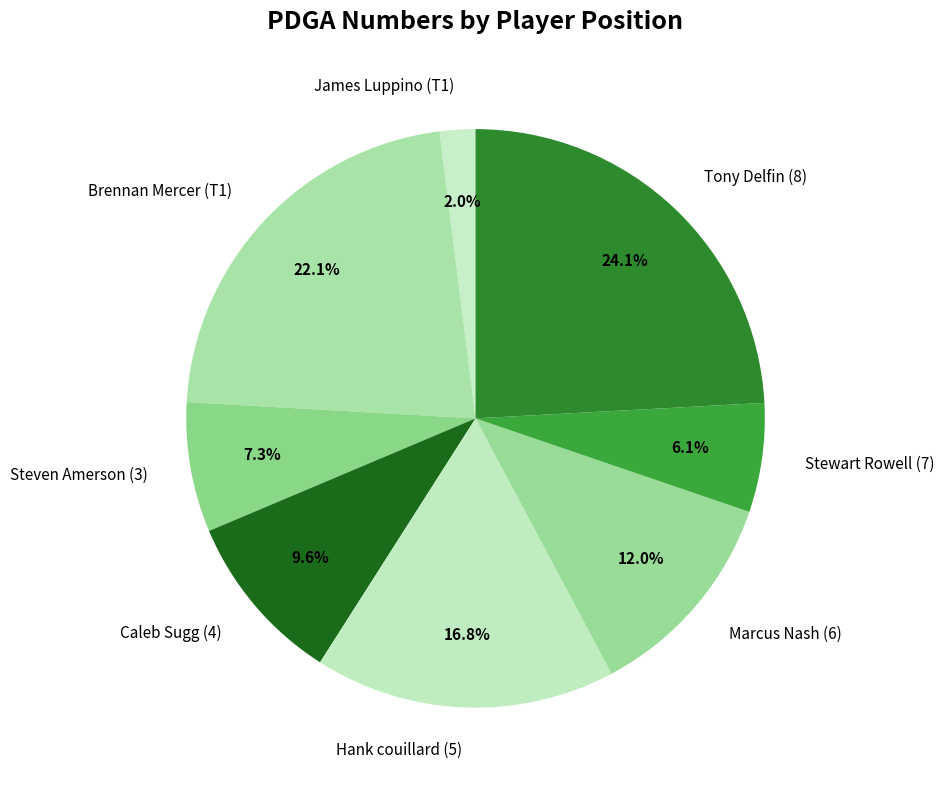

Does Stewart Rowell (7) account for over 50% of the chart?

No